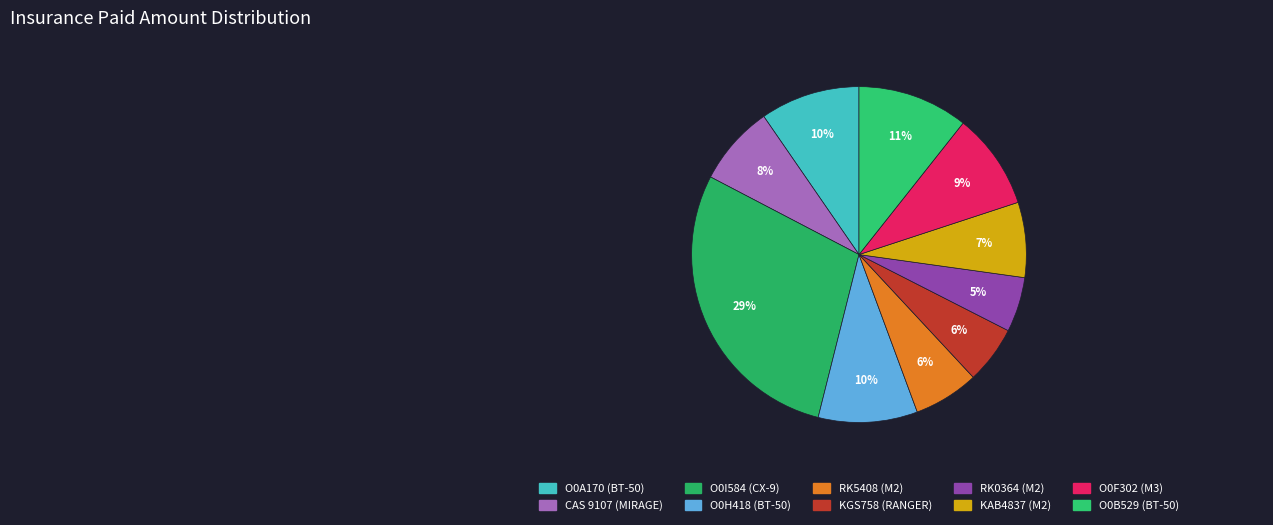

Count the number of slices in the pie.

10